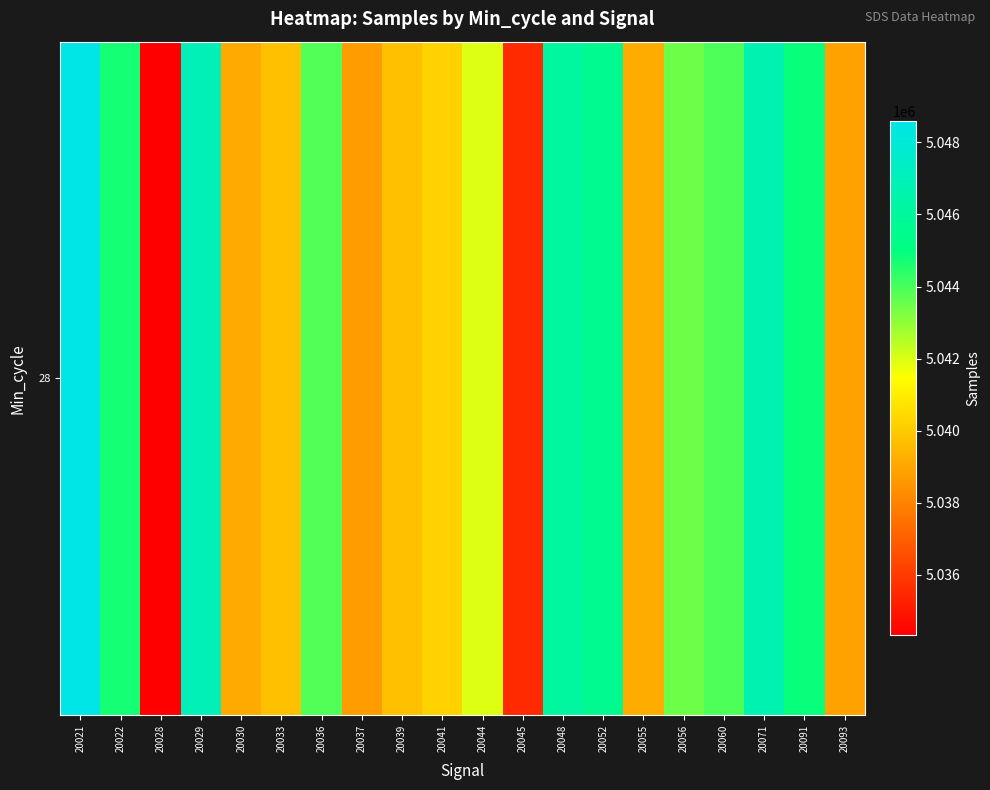

Reading left to right, what are all the values shown in this chart?

5048581	5044727	5034330	5047000	5039109	5039717	5043885	5038682	5039697	5040196	5041926	5035544	5046128	5045623	5039146	5043496	5043938	5046738	5044854	5038893